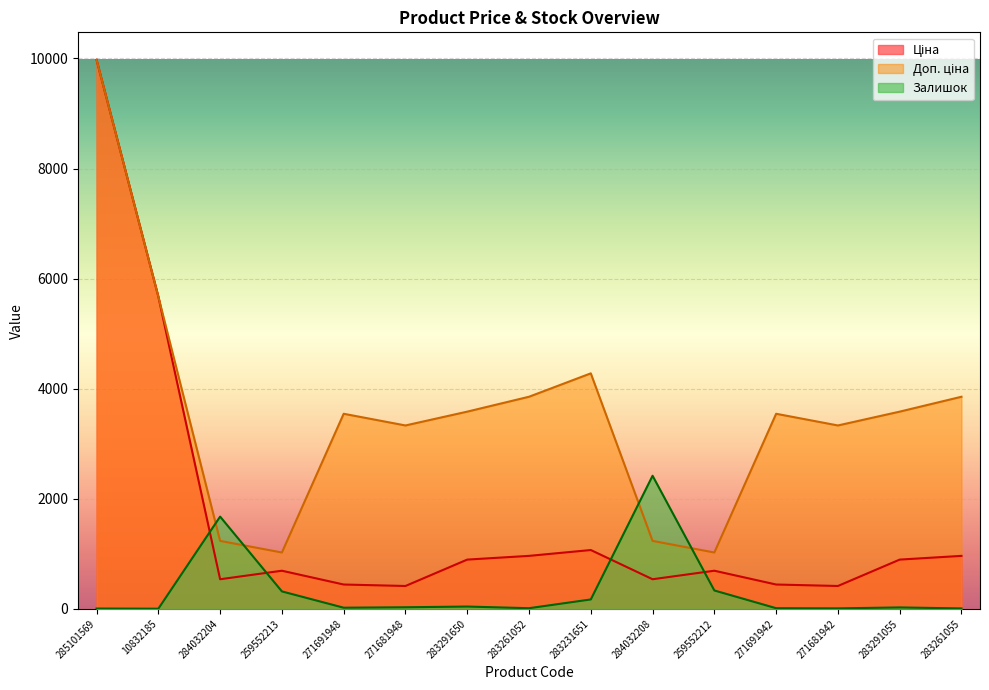

True or false: Ціна has a value of 539.0 at 284032208.

True